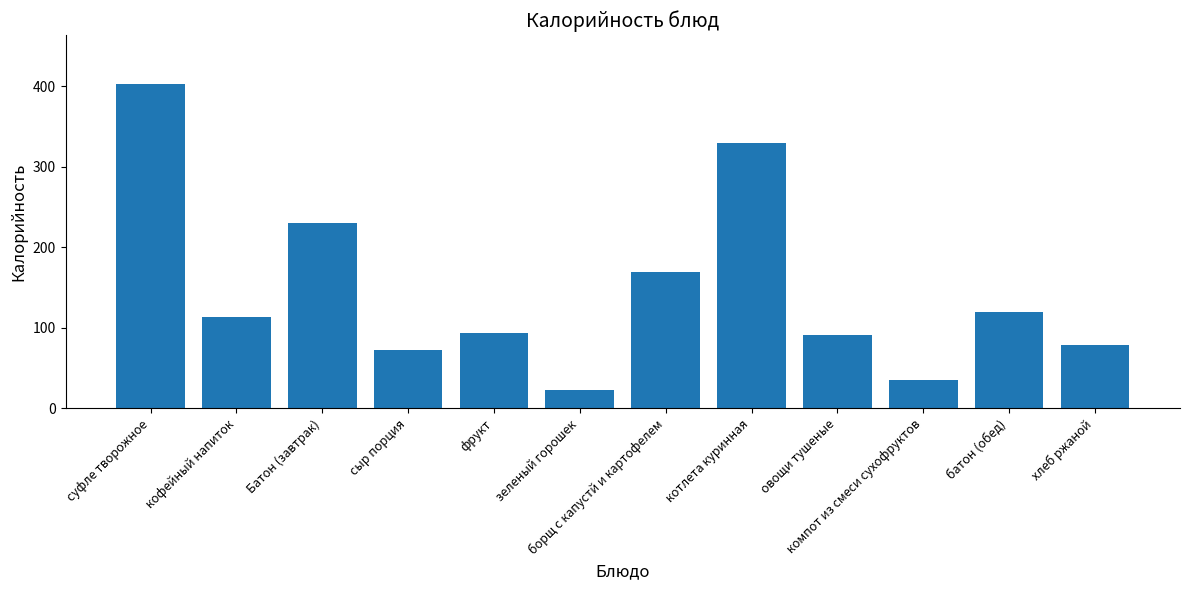

What is the sum of all values?

1758.6